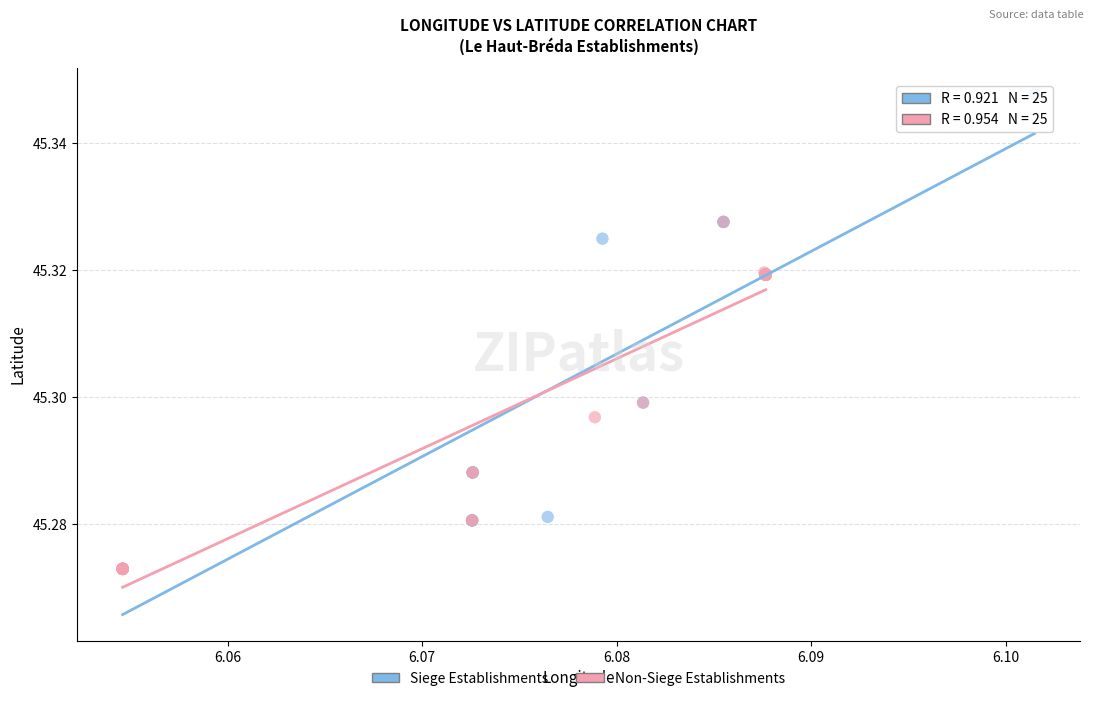

Which series has the widest spread of Y values?

Siege Establishments